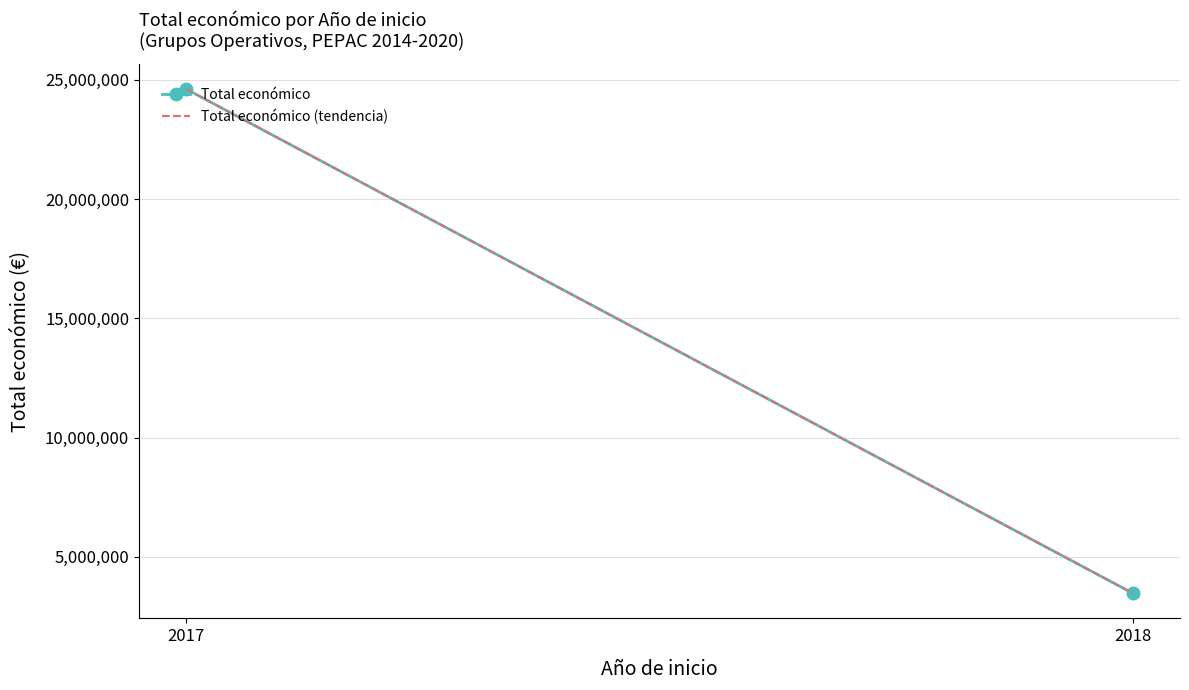

What is the difference between the maximum and minimum values in the Total económico (tendencia) series?

21140521